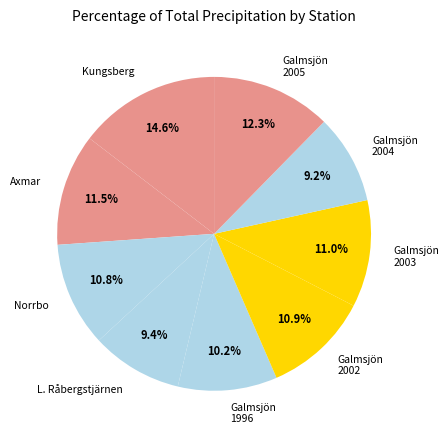

Approximately how many times larger is the value at Kungsberg compared to Axmar?

1.3